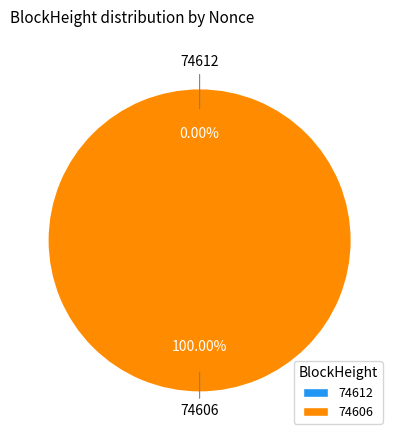

To the nearest percent, what is the combined percentage of 74612 and 74606?

100%